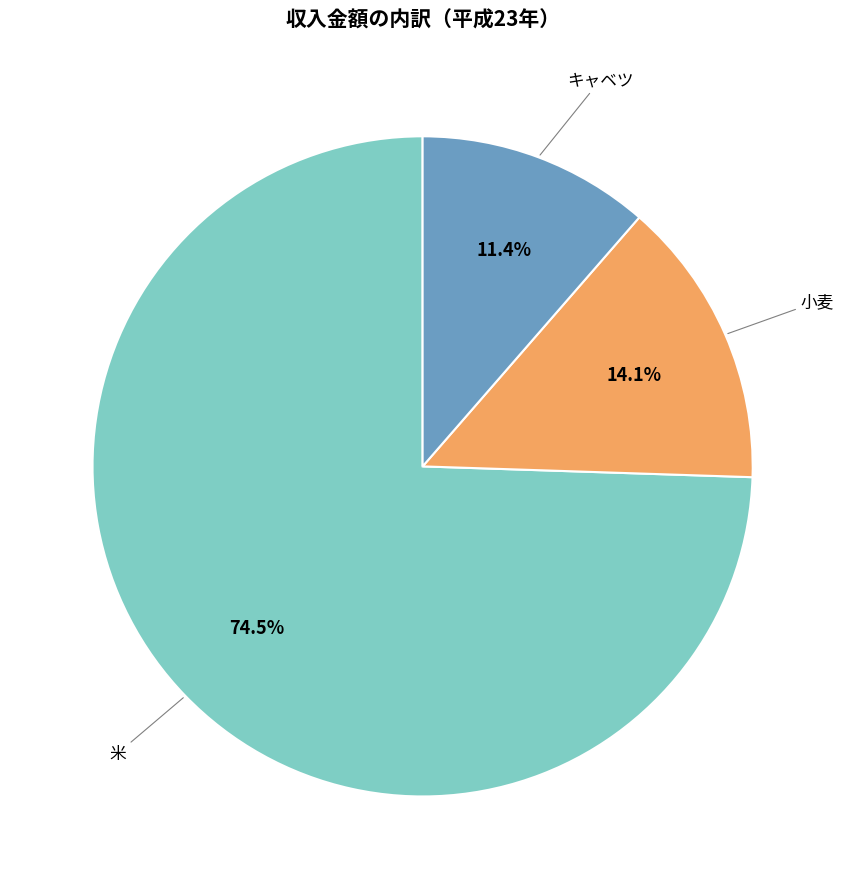

Is there a majority slice in this chart?

Yes